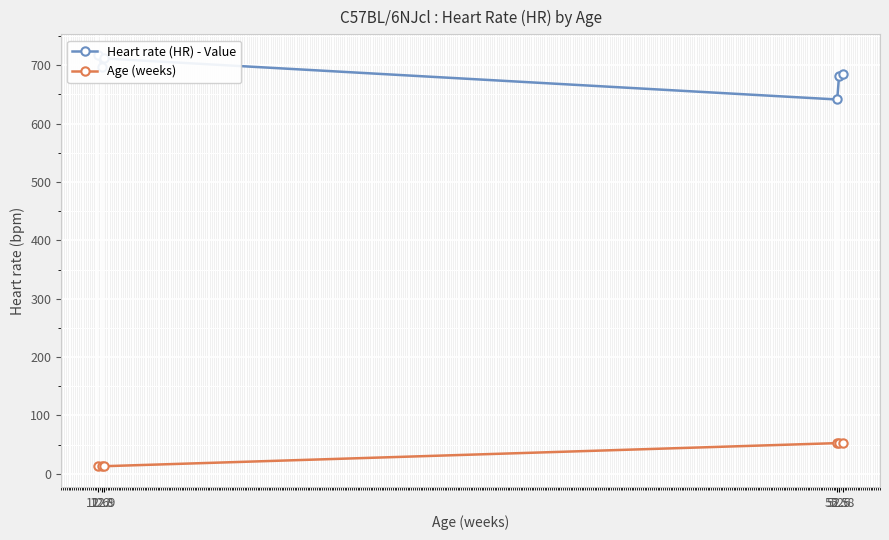

The value of Heart rate (HR) - Value at 52.5 is 275.8. True or false?

False